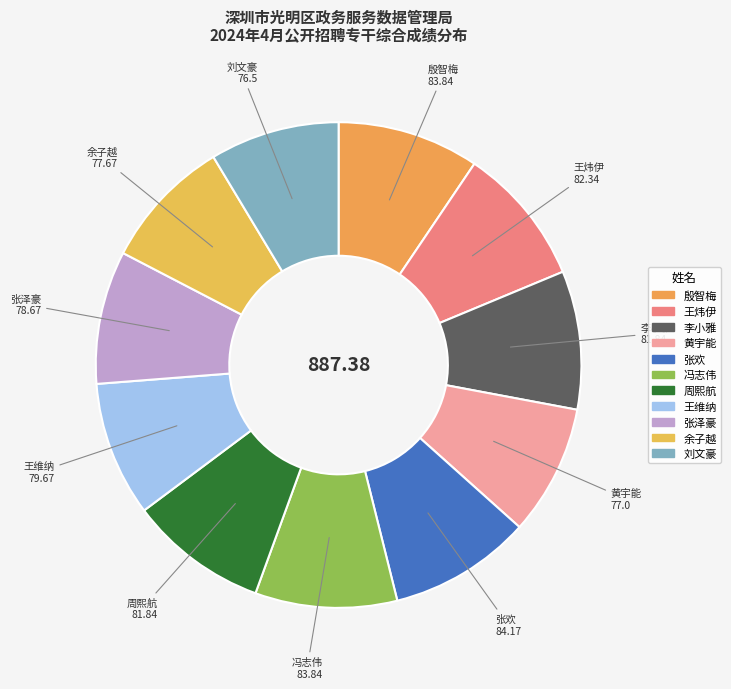

Is 周熙航 the majority of the pie?

No